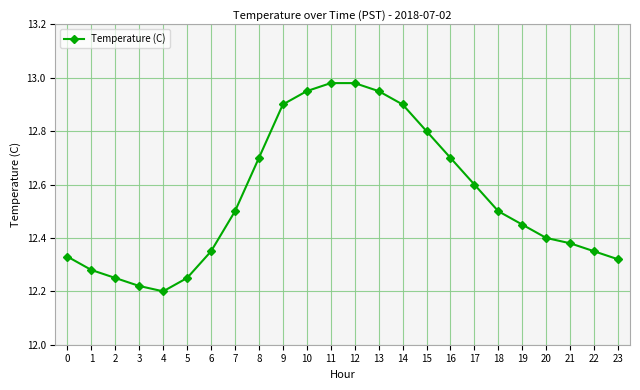

What is the difference between the maximum and minimum values?

0.8